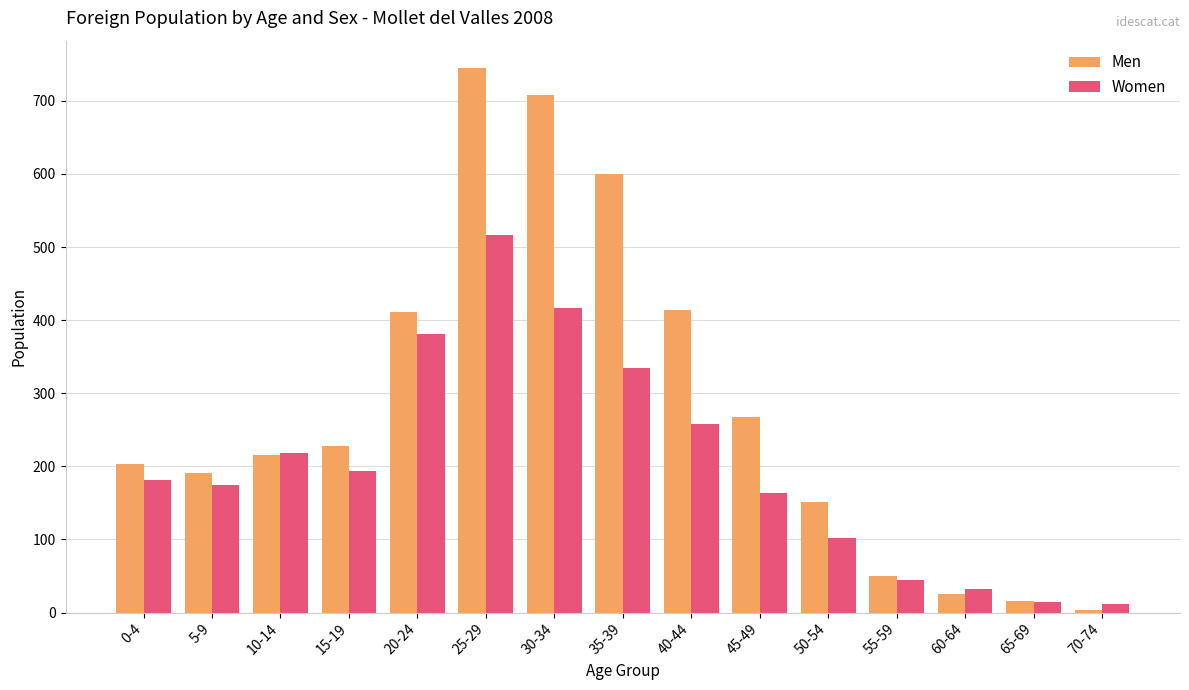

What is the value of the Men bar at the 11th from the left?

151